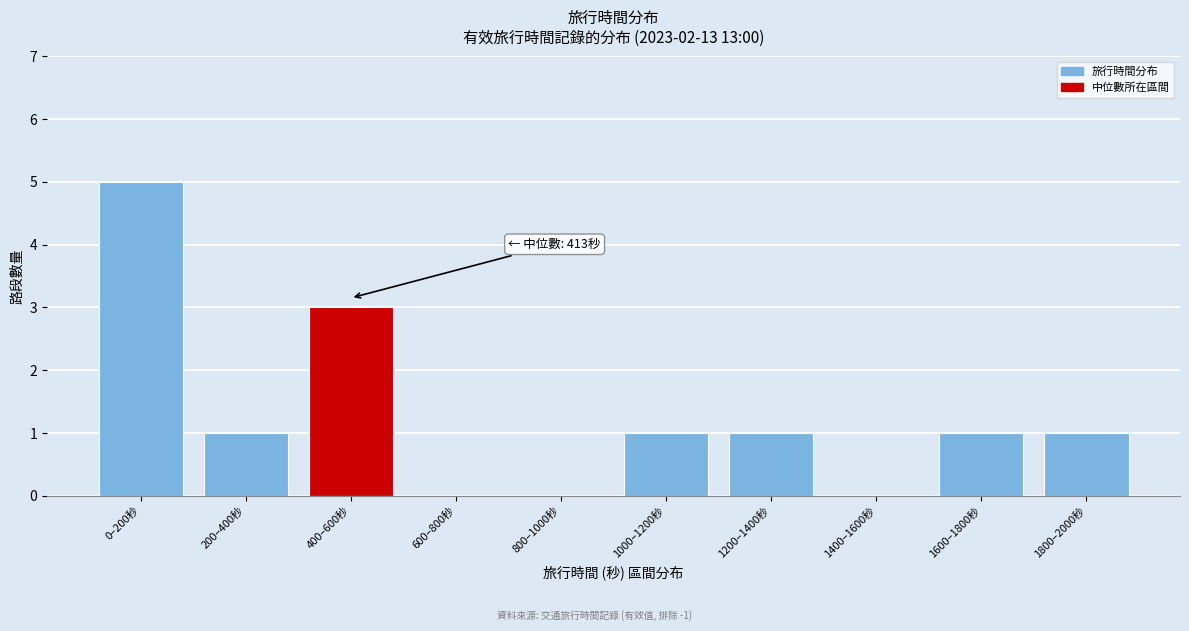

Reading right to left, transcribe all the data shown in this chart.

1800–2000秒=1	1600–1800秒=1	1400–1600秒=0	1200–1400秒=1	1000–1200秒=1	800–1000秒=0	600–800秒=0	400–600秒=3	200–400秒=1	0–200秒=5